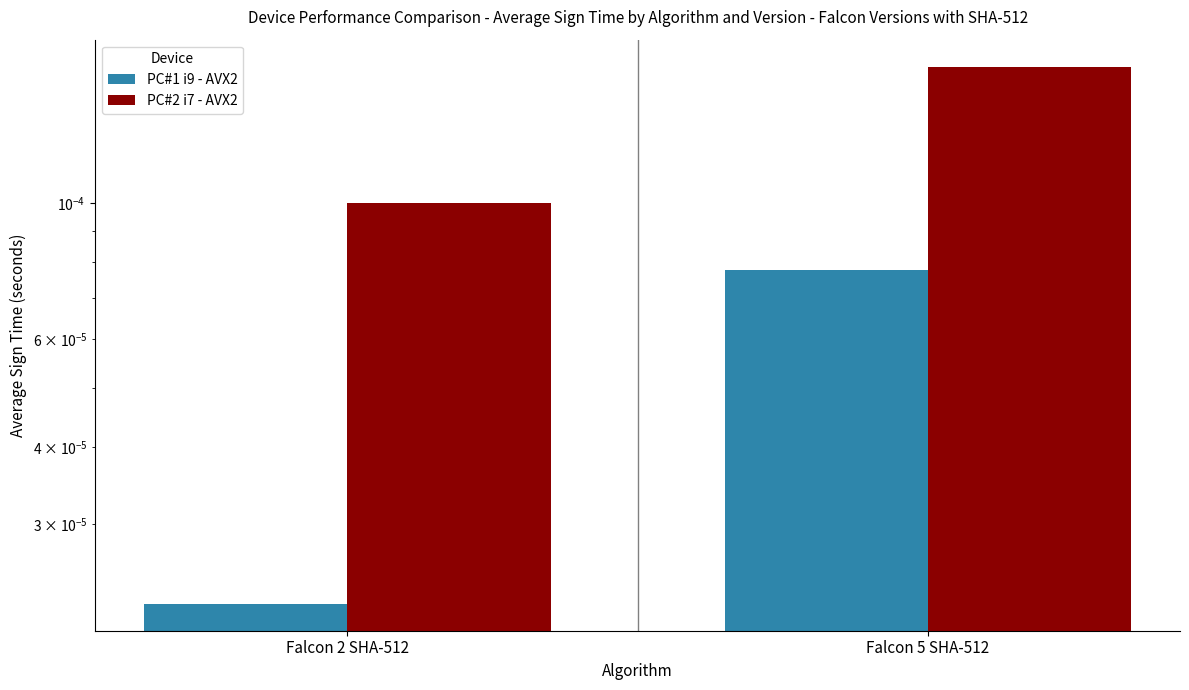

At how many categories does at least one series exceed 0?

2